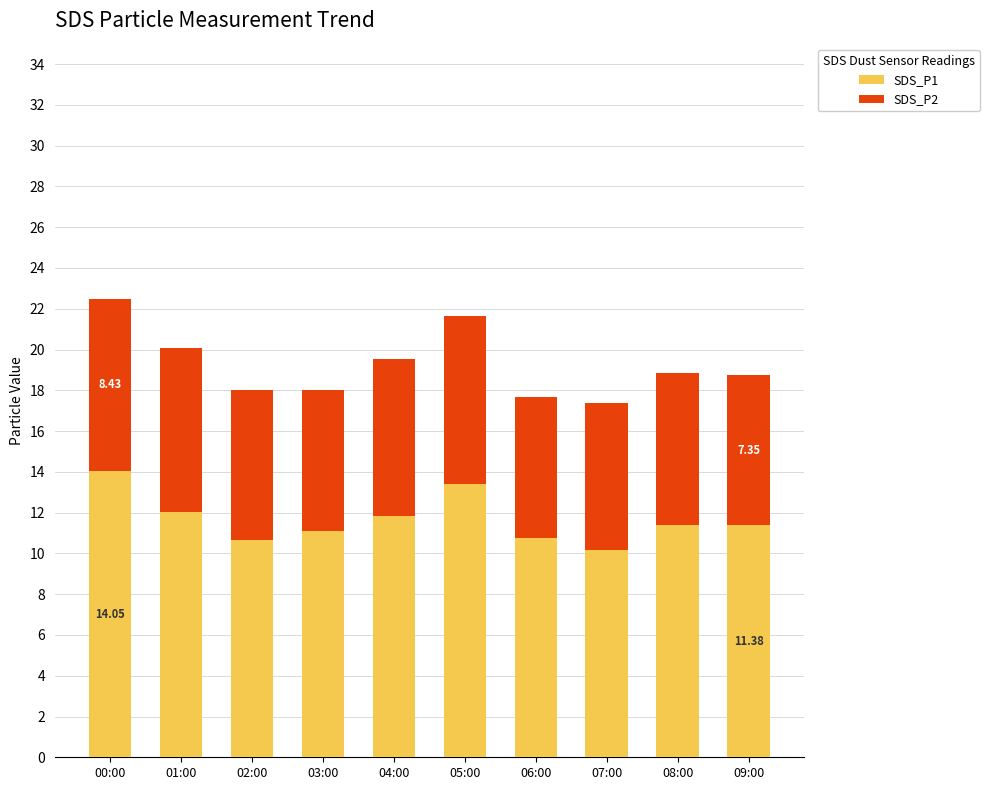

What is the sum of the SDS_P1 values at 00:00 and 06:00?

24.8